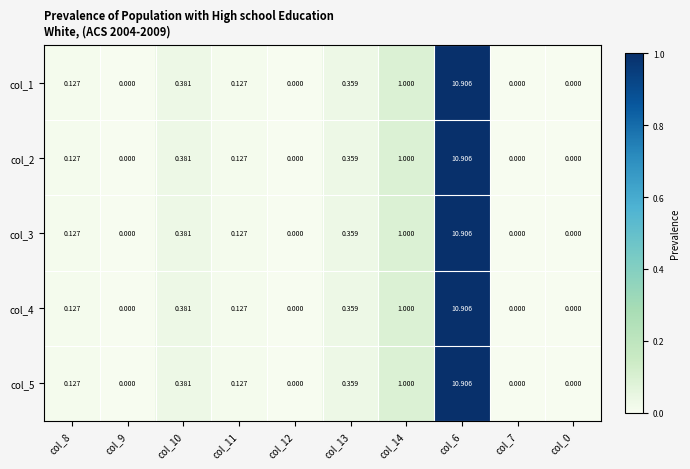

Is the value of col_1 at col_14 greater than the value of col_2 at col_12?

Yes